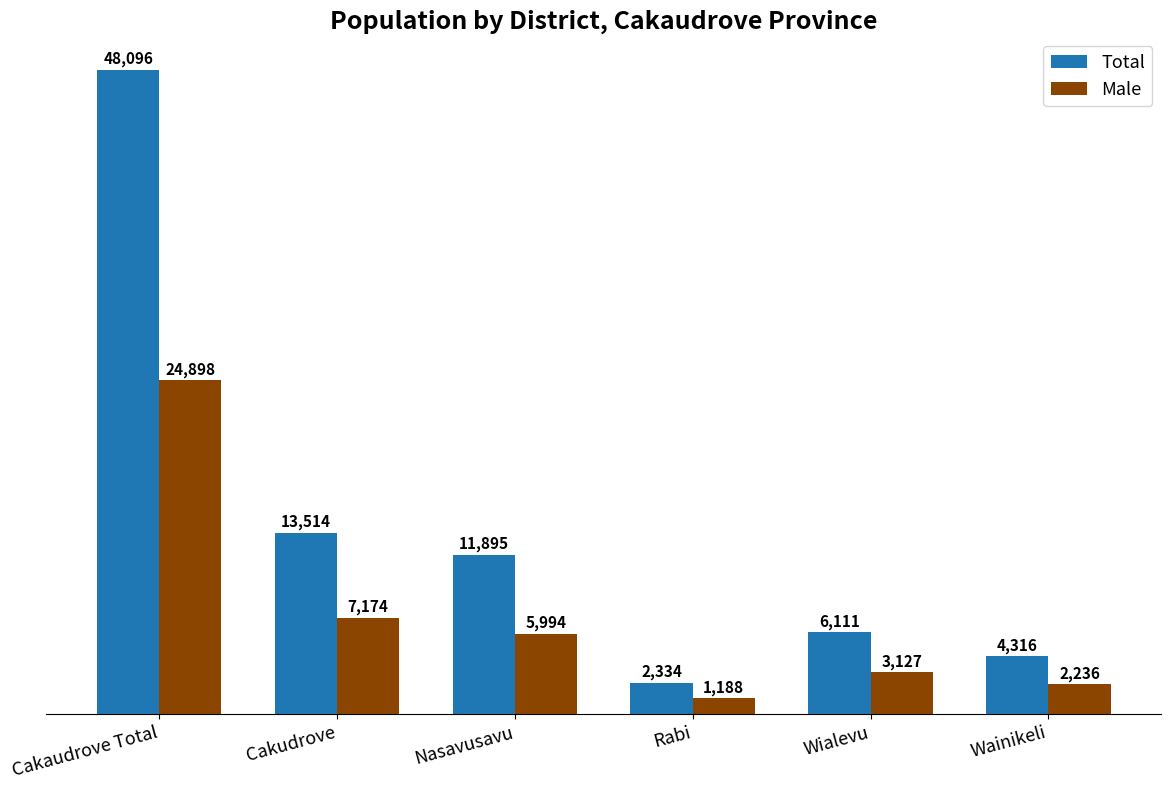

What is the average value of the Total series?

14378